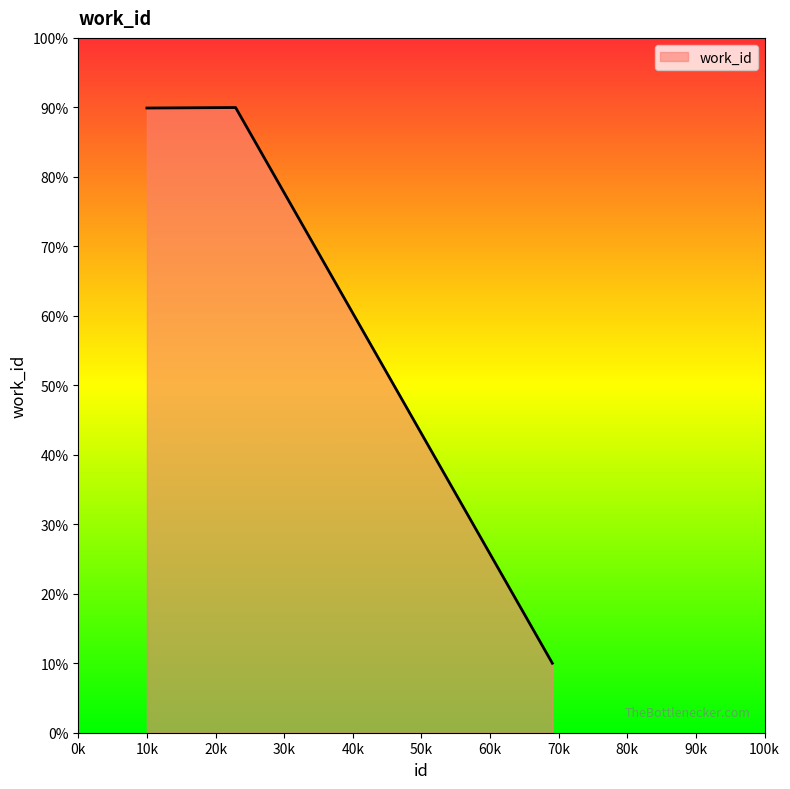

Does the chart have visible grid lines?

No